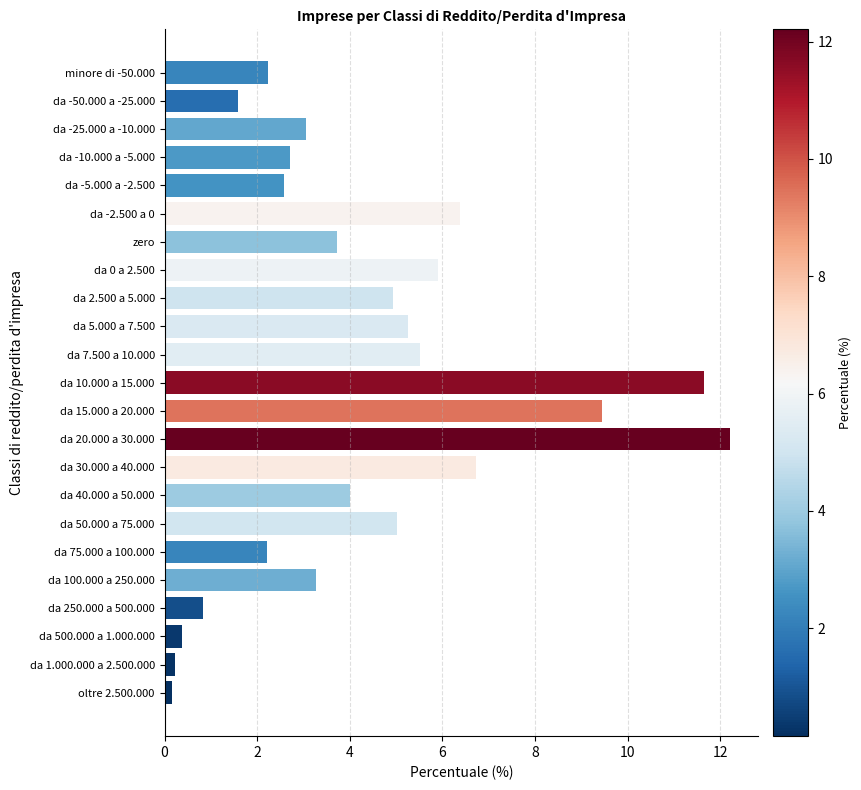

At which category does the chart reach its peak across all series?

da 20.000 a 30.000